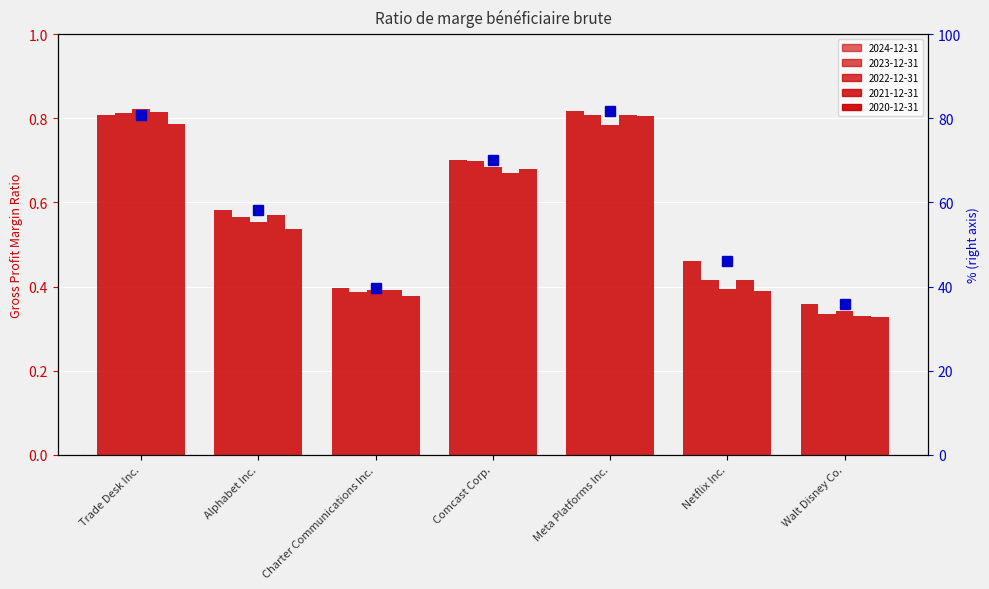

Reading right to left, list all the values displayed in this chart.

2024-12-31: Walt Disney Co.=0.4	Netflix Inc.=0.5	Meta Platforms Inc.=0.8	Comcast Corp.=0.7	Charter Communications Inc.=0.4	Alphabet Inc.=0.6	Trade Desk Inc.=0.8
2023-12-31: Walt Disney Co.=0.3	Netflix Inc.=0.4	Meta Platforms Inc.=0.8	Comcast Corp.=0.7	Charter Communications Inc.=0.4	Alphabet Inc.=0.6	Trade Desk Inc.=0.8
2022-12-31: Walt Disney Co.=0.3	Netflix Inc.=0.4	Meta Platforms Inc.=0.8	Comcast Corp.=0.7	Charter Communications Inc.=0.4	Alphabet Inc.=0.6	Trade Desk Inc.=0.8
2021-12-31: Walt Disney Co.=0.3	Netflix Inc.=0.4	Meta Platforms Inc.=0.8	Comcast Corp.=0.7	Charter Communications Inc.=0.4	Alphabet Inc.=0.6	Trade Desk Inc.=0.8
2020-12-31: Walt Disney Co.=0.3	Netflix Inc.=0.4	Meta Platforms Inc.=0.8	Comcast Corp.=0.7	Charter Communications Inc.=0.4	Alphabet Inc.=0.5	Trade Desk Inc.=0.8